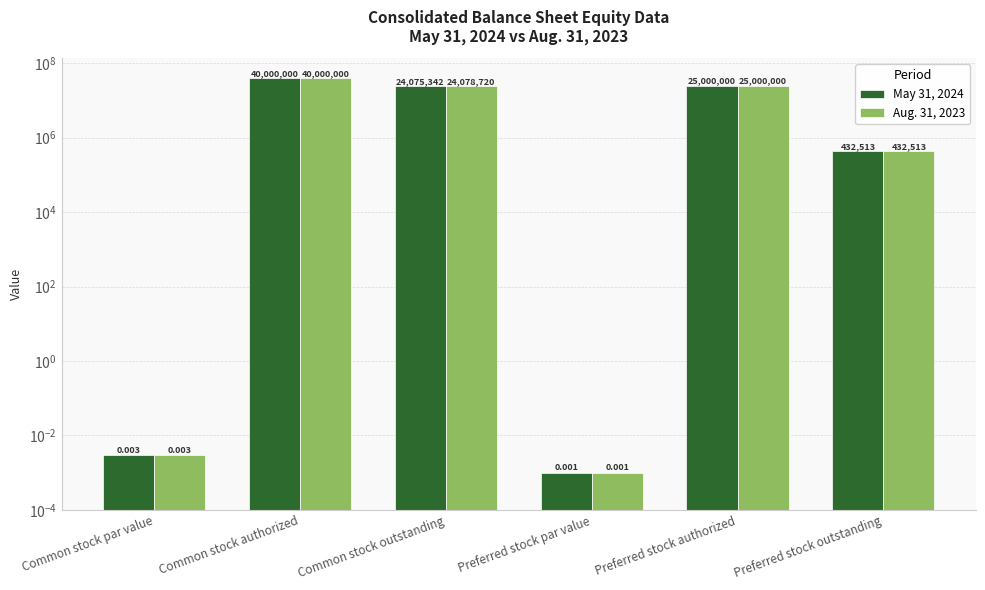

Which label corresponds to the largest value in the chart?

Common stock authorized